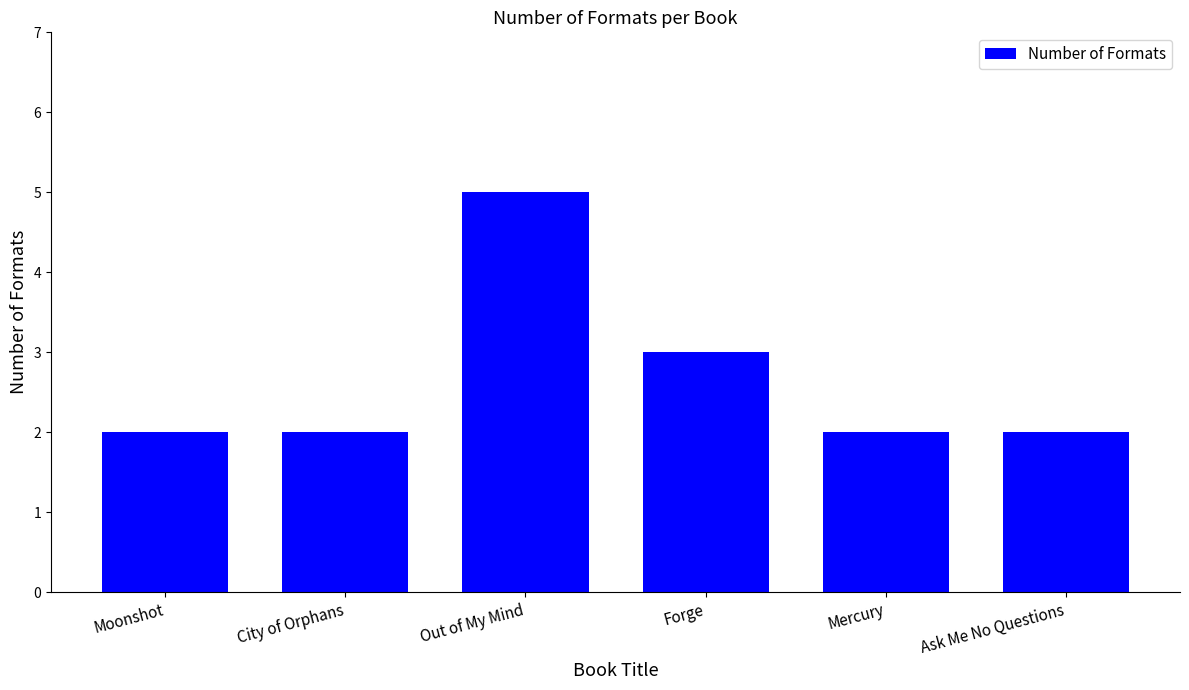

Is it true that the value at Ask Me No Questions is 2?

True